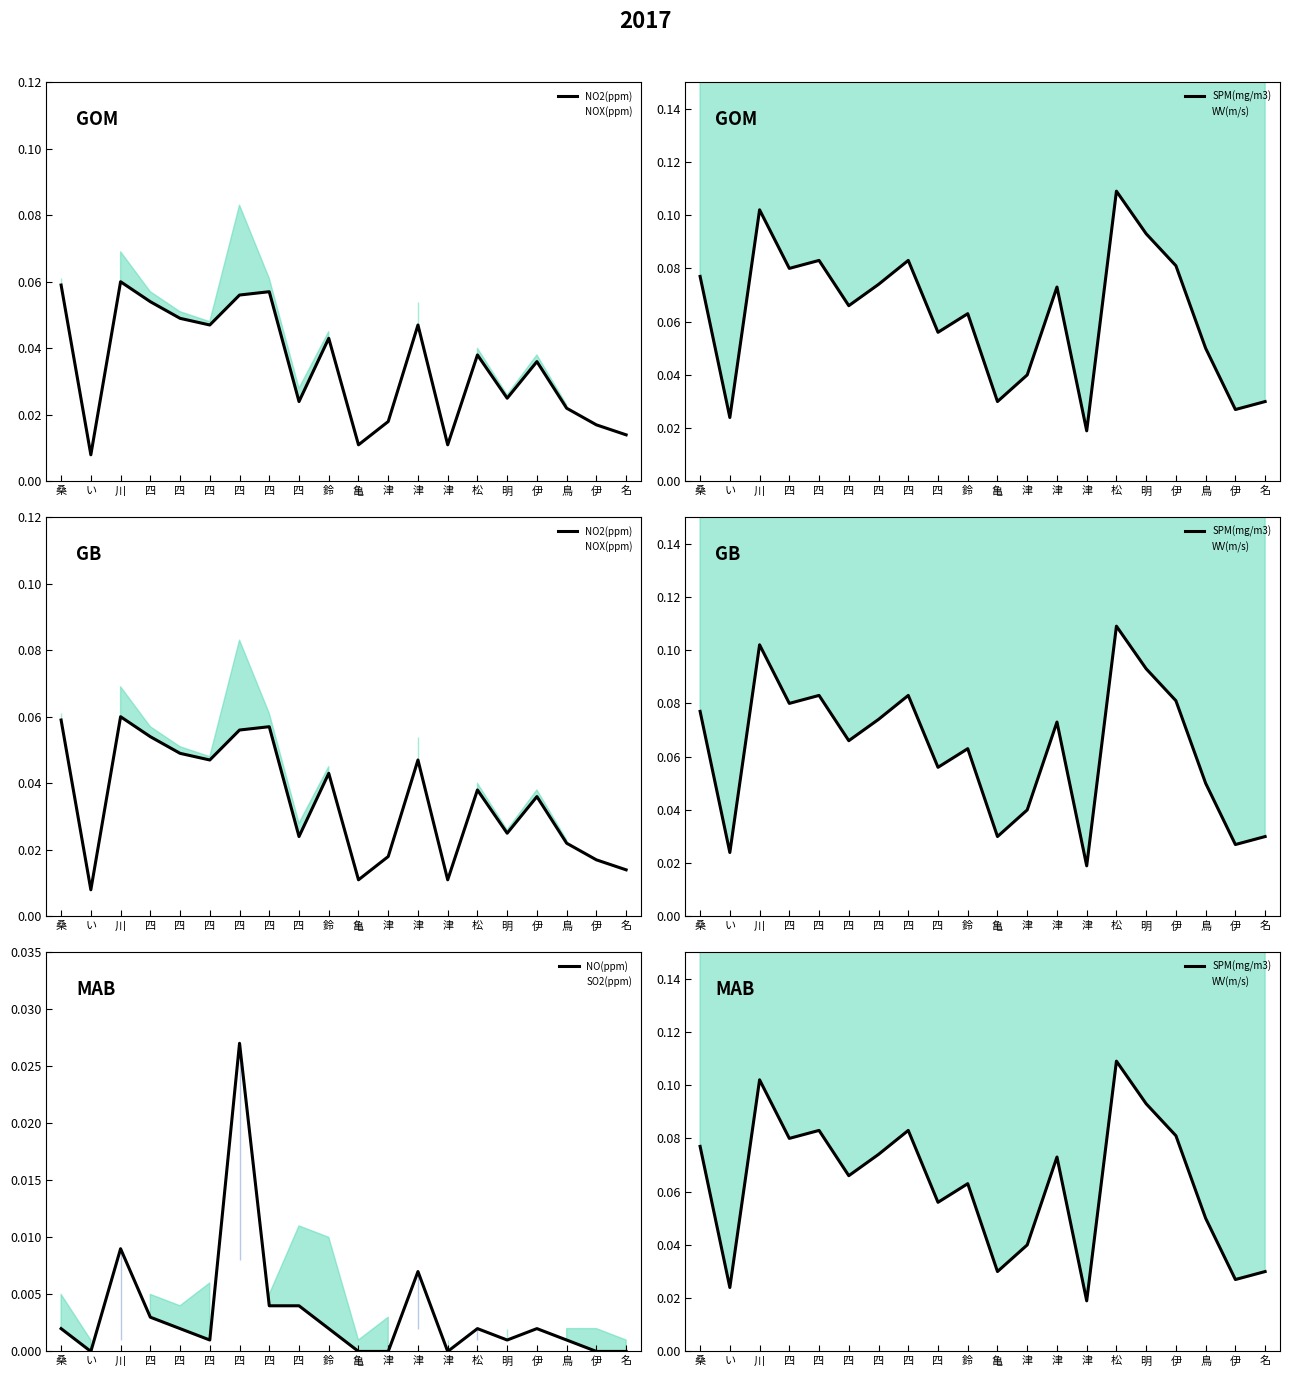

True or false: WV(m/s) and NO2(ppm) intersect in this chart.

False